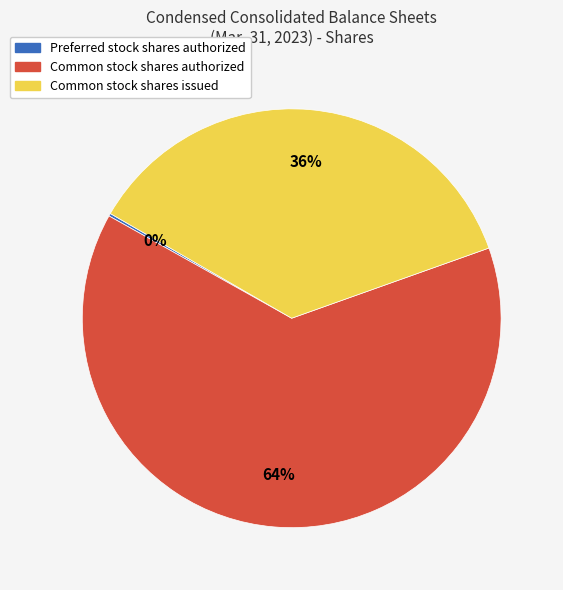

Which slice is the largest?

Common stock shares authorized